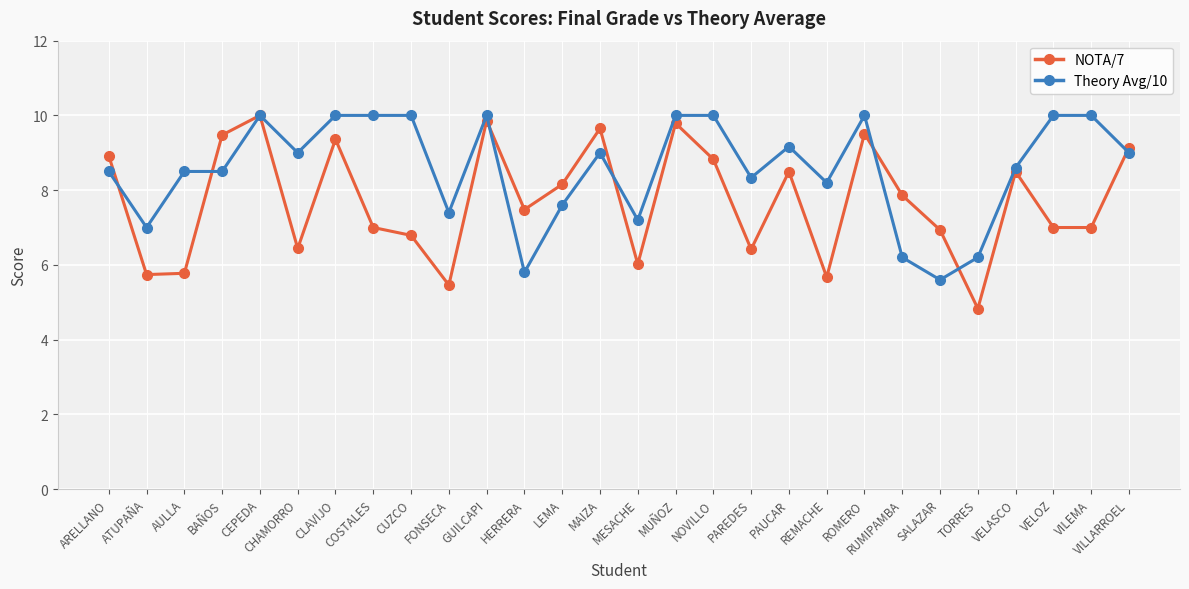

Is the value of NOTA/7 at MESACHE greater than the value of Theory Avg/10 at MESACHE?

No